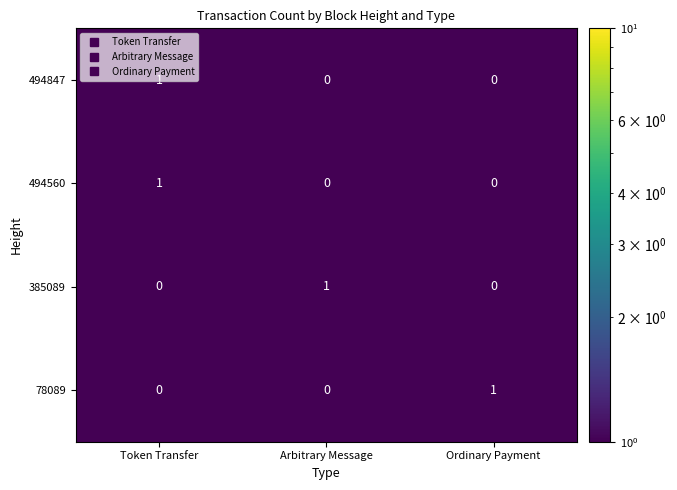

How many data points does each series have?

3